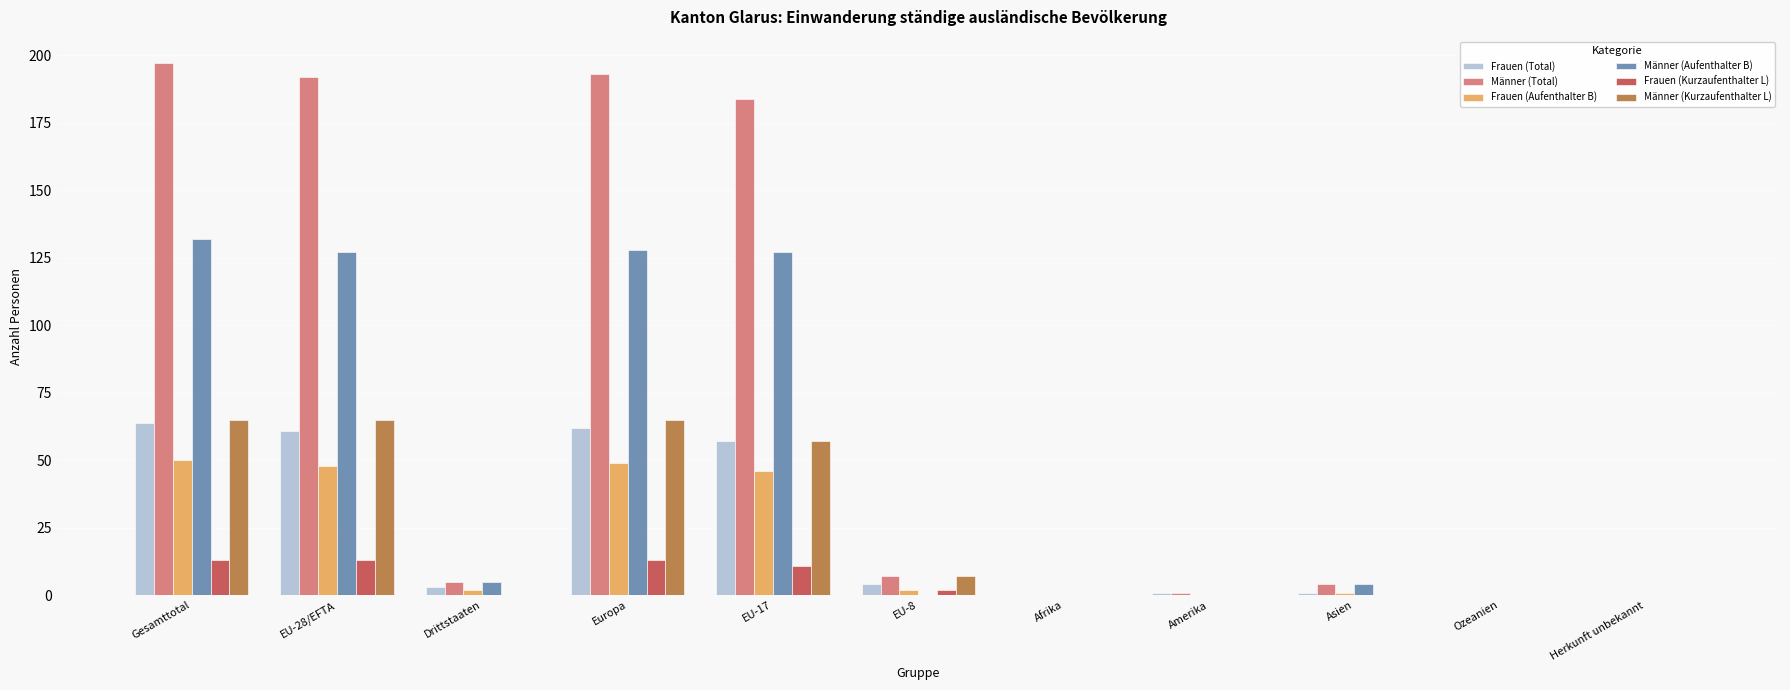

What is the sum of the Männer (Aufenthalter B) values at Europa and Afrika?

128